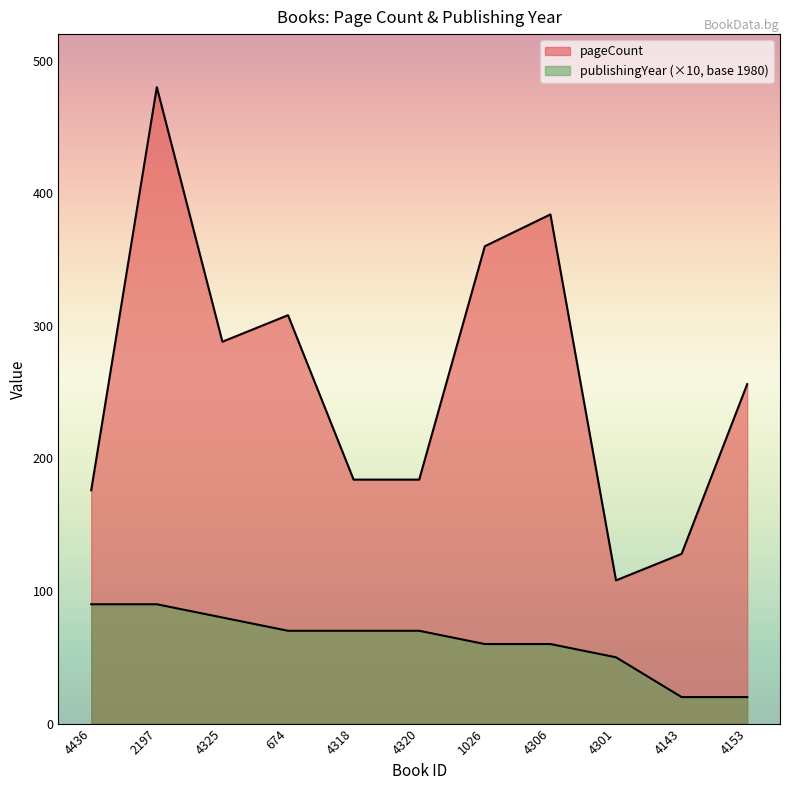

True or false: pageCount and publishingYear intersect in this chart.

False